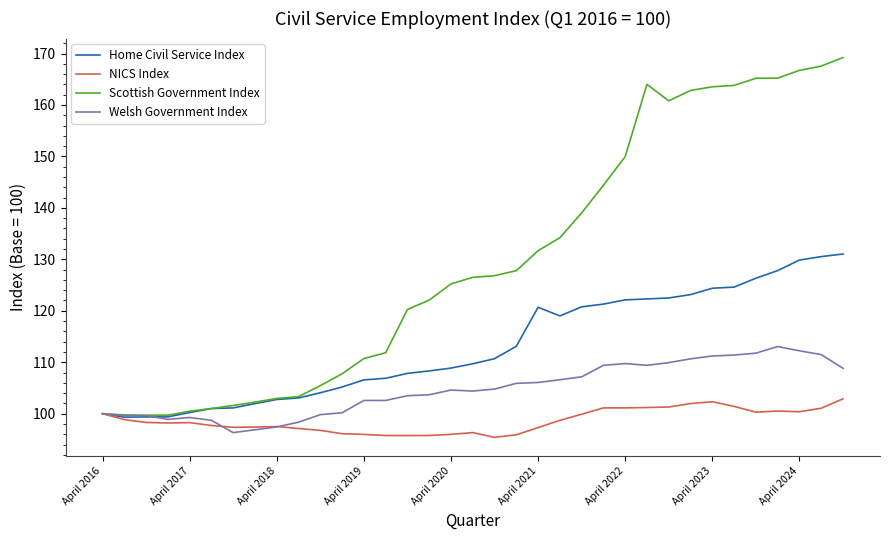

Which series has the largest total across all categories?

Scottish Government Index